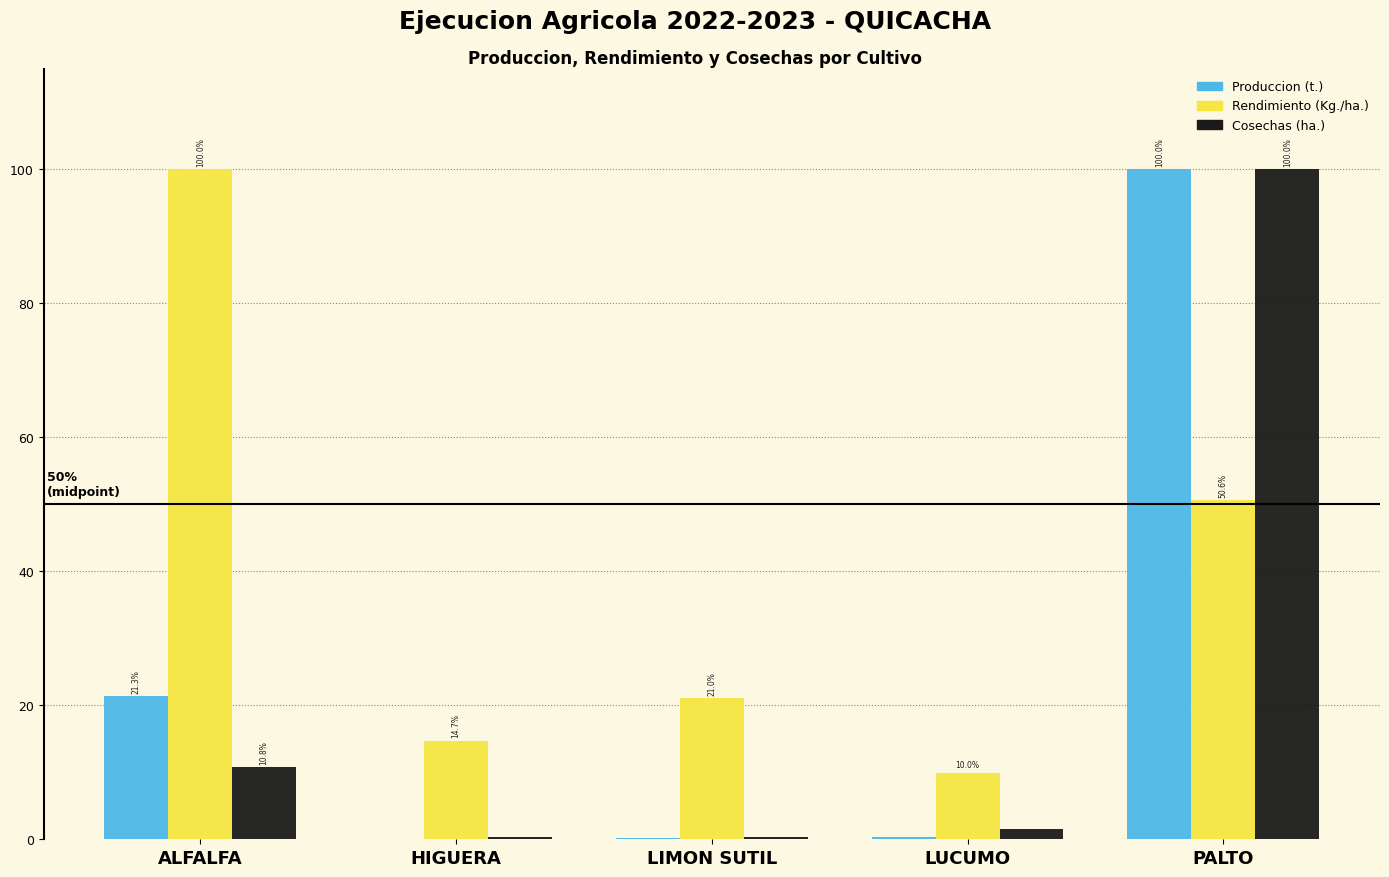

Which series changed the most between ALFALFA and LIMON SUTIL?

Rendimiento (Kg./ha.)